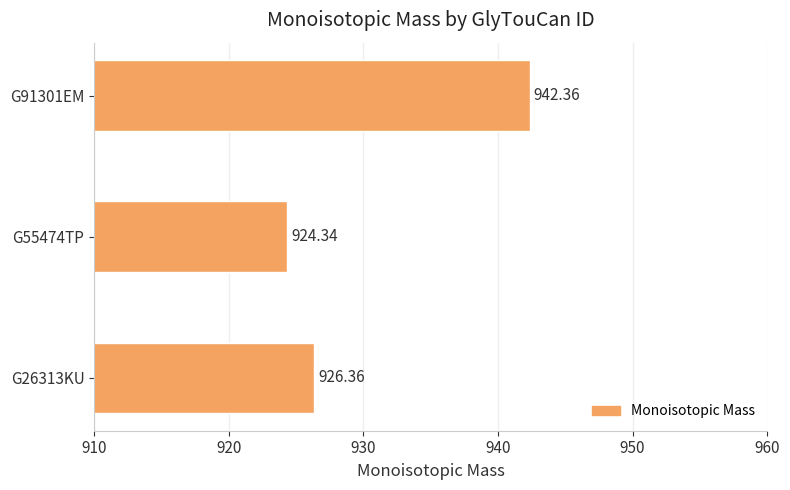

What is the sum of all values?

2793.1